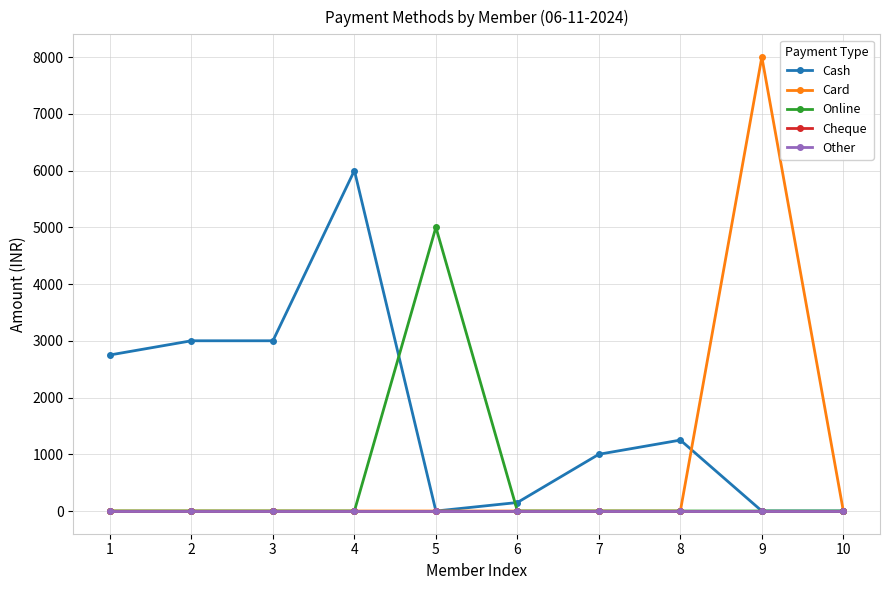

True or false: Card and Other cross at least once.

False